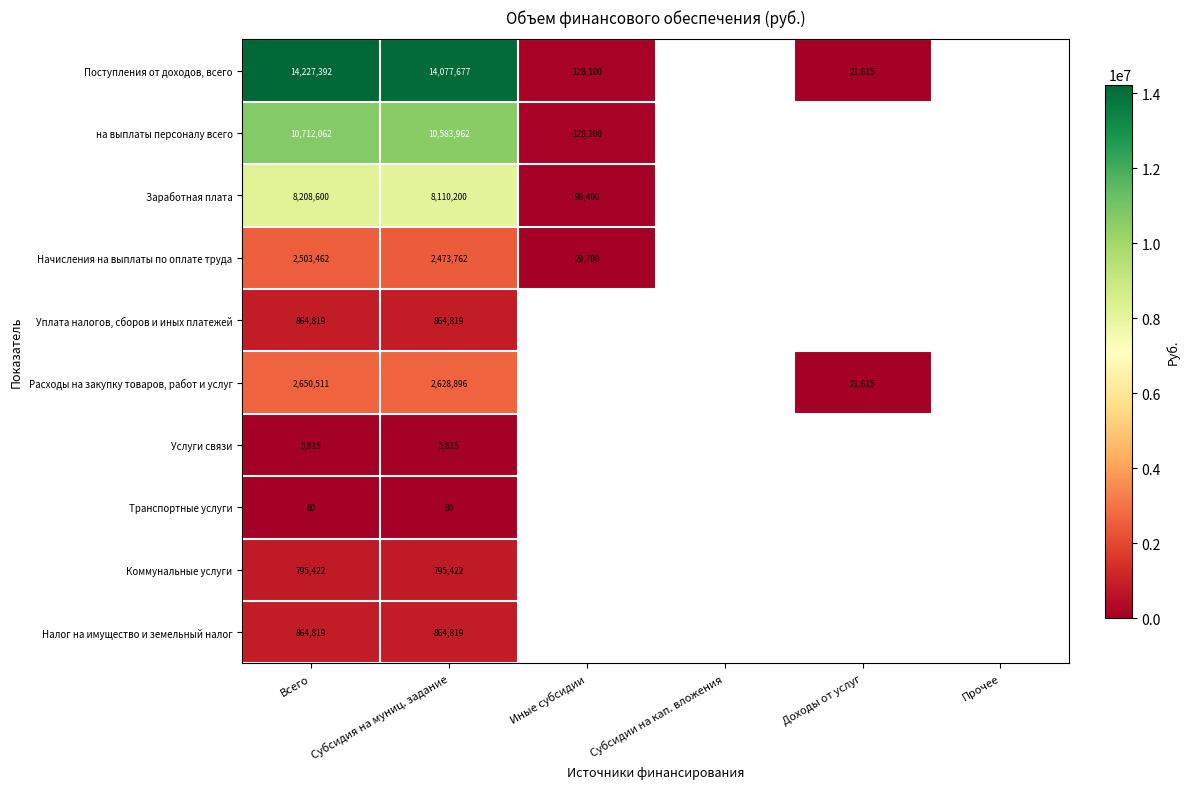

The Заработная плата series shows 98400 at Иные субсидии. True or false?

True